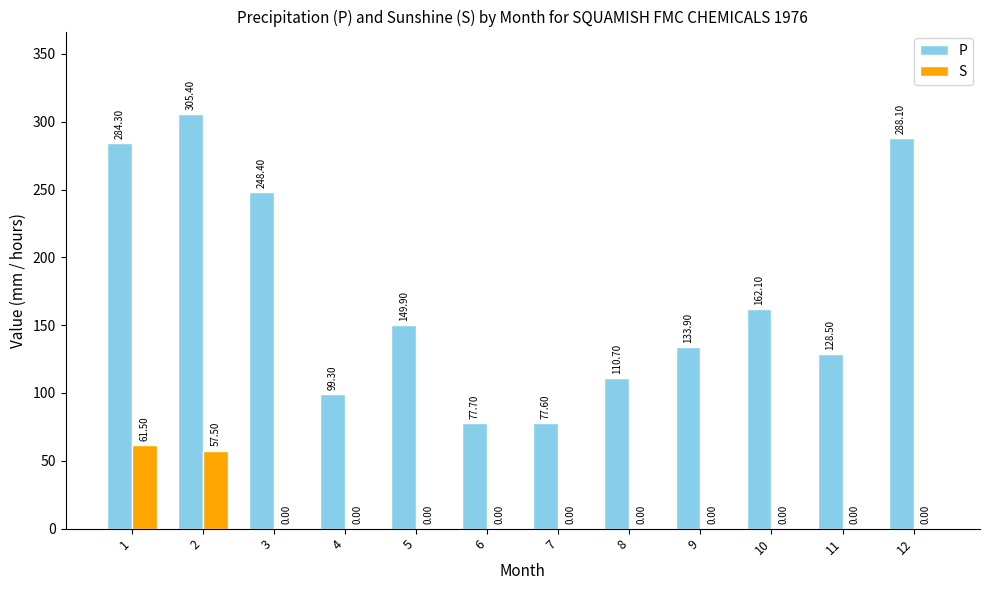

Which series has the largest total across all categories?

P